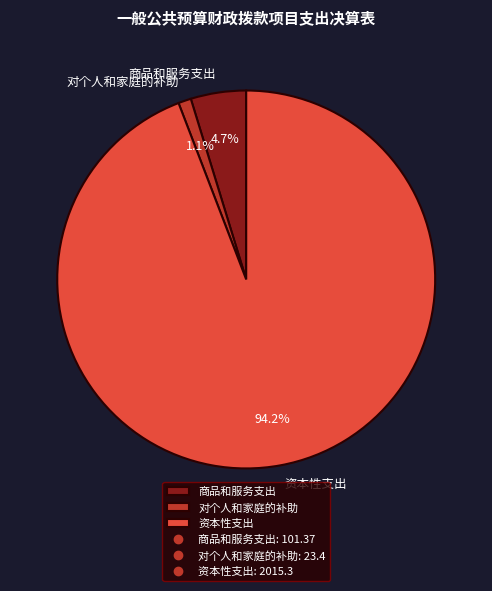

Is 对个人和家庭的补助 the majority of the pie?

No